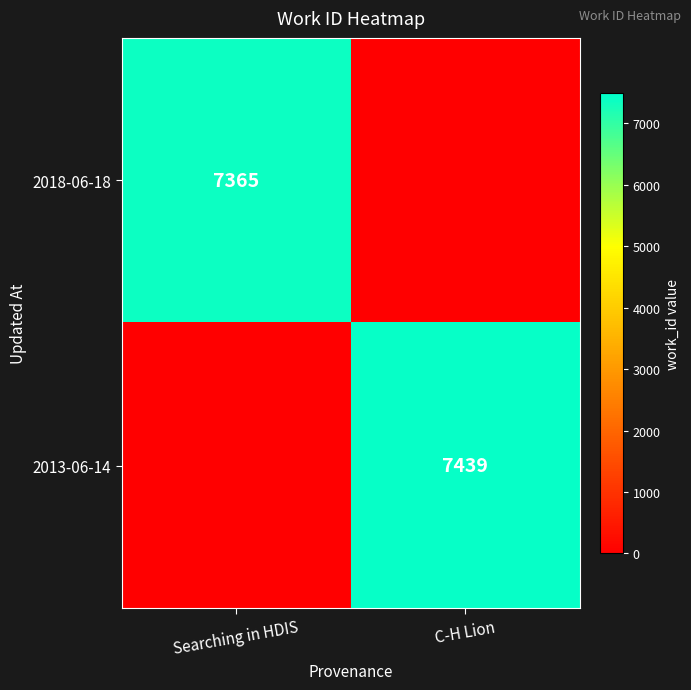

What is the spread (max minus min) of values at Searching in HDIS?

7365